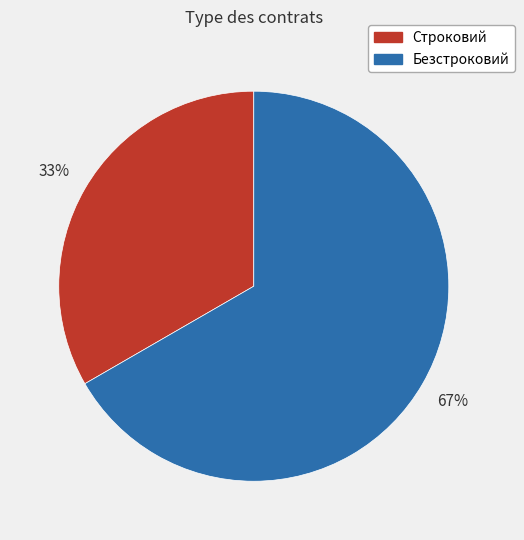

Is there any slice that represents more than half of the pie?

Yes